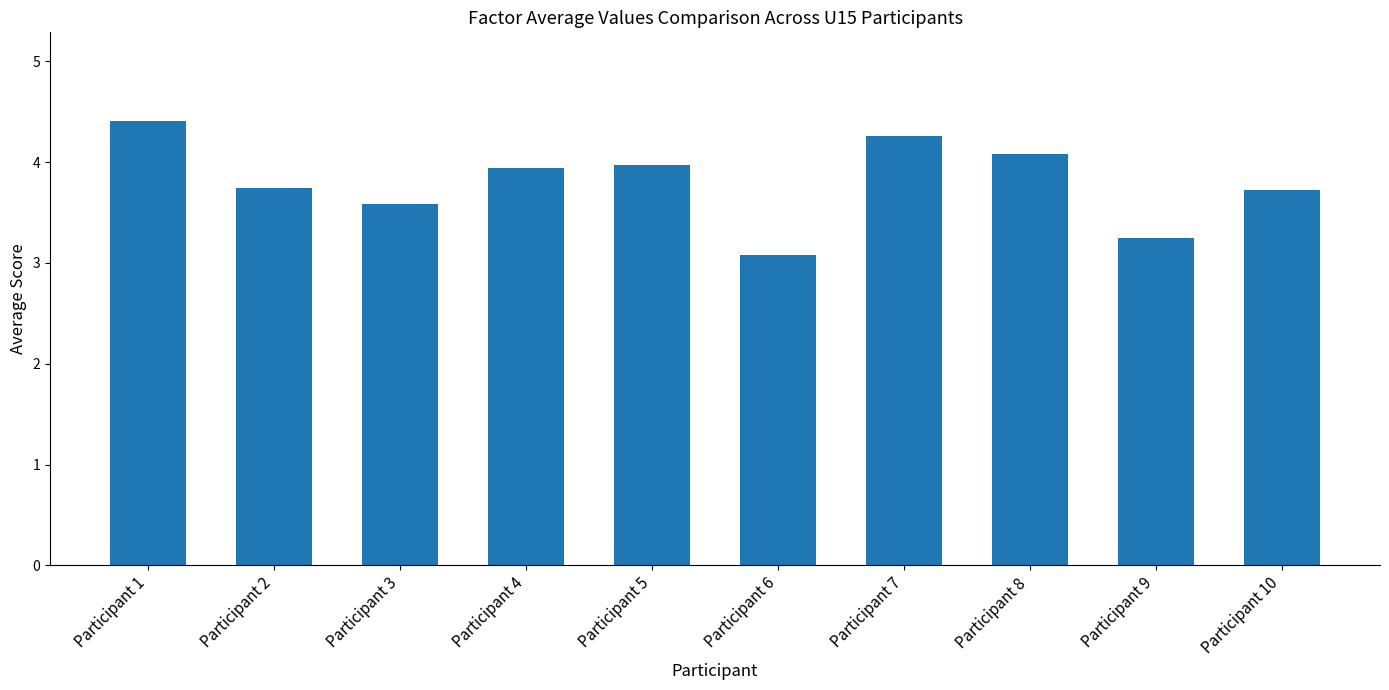

What is the value of the 1st bar from the left?

4.4